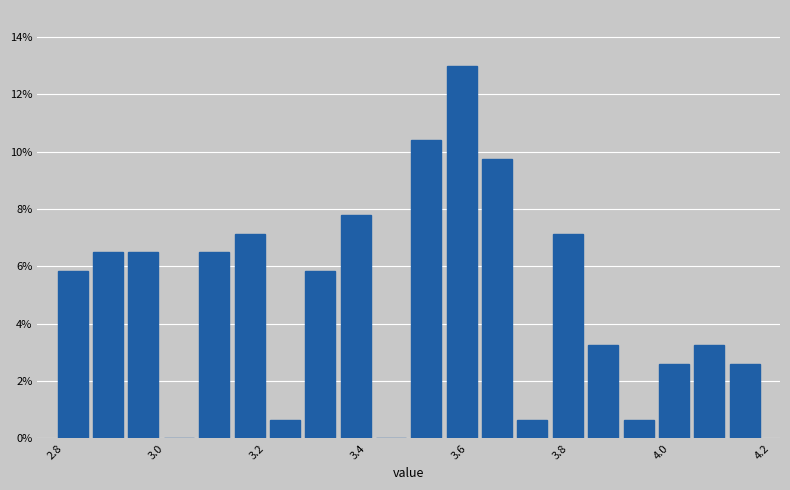

Around what value on the x-axis is the tallest bar? Give the approximate position of its centre, as read against the axis.

3.60